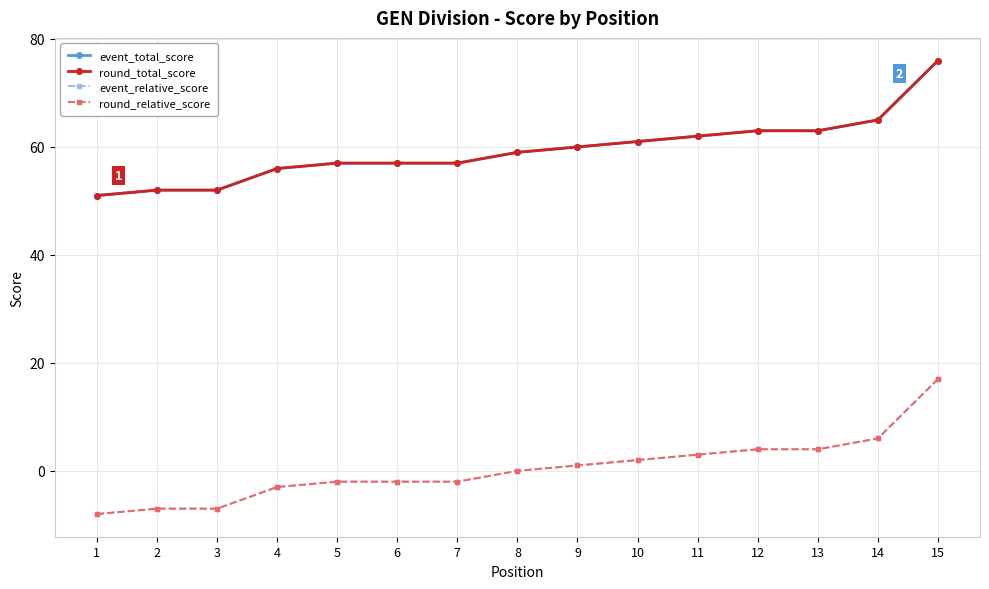

Does the chart have visible grid lines?

Yes